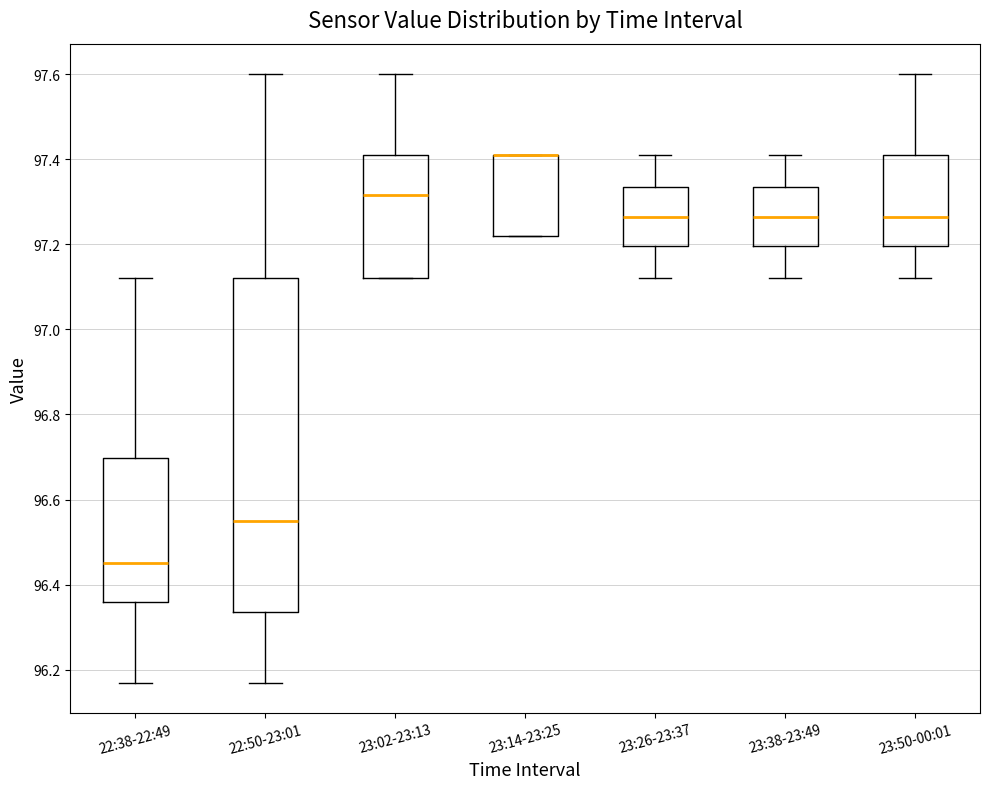

Reading left to right, transcribe this box plot: for each box, give where its median line is, the range the box spans, and where its two whiskers end, as read against the y-axis. The values are not printed on the chart, so give them approximately, as read against the axis.

22:38-22:49: median 96.46, box 96.36 to 96.70, whiskers 96.18 to 97.12
22:50-23:01: median 96.56, box 96.34 to 97.12, whiskers 96.18 to 97.60
23:02-23:13: median 97.32, box 97.12 to 97.42, whiskers 97.12 to 97.60
23:14-23:25: median 97.42 (drawn on the box's upper edge), box 97.22 to 97.42, whiskers 97.22 to 97.42
23:26-23:37: median 97.26, box 97.20 to 97.34, whiskers 97.12 to 97.42
23:38-23:49: median 97.26, box 97.20 to 97.34, whiskers 97.12 to 97.42
23:50-00:01: median 97.26, box 97.20 to 97.42, whiskers 97.12 to 97.60